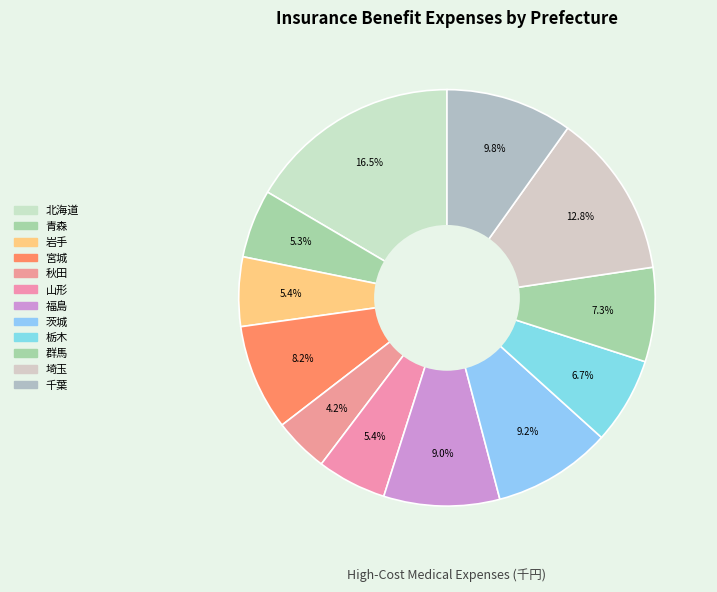

To the nearest percent, what is the difference between the 秋田 and 栃木 slice percentages?

2%